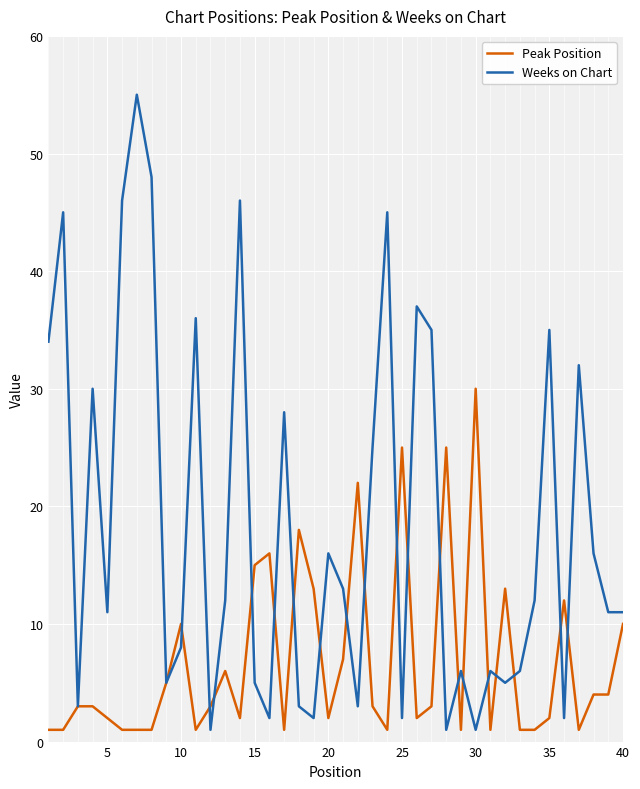

What is the highest value of the Weeks on Chart series?

55